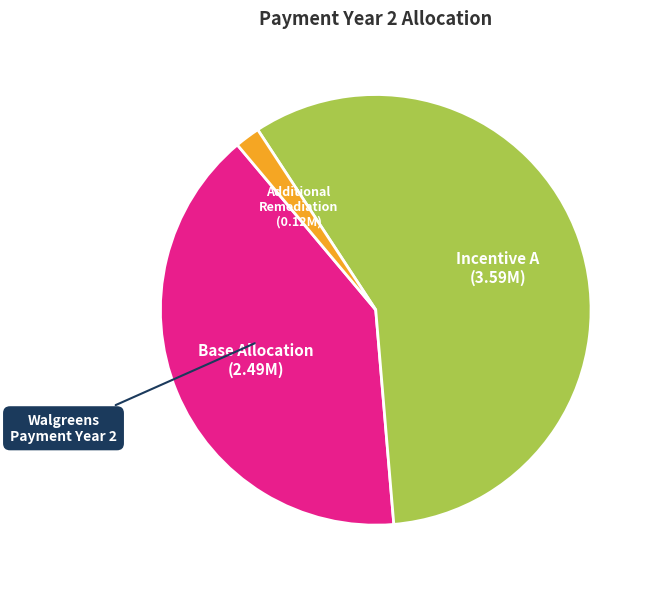

Is there any slice that represents more than half of the pie?

Yes